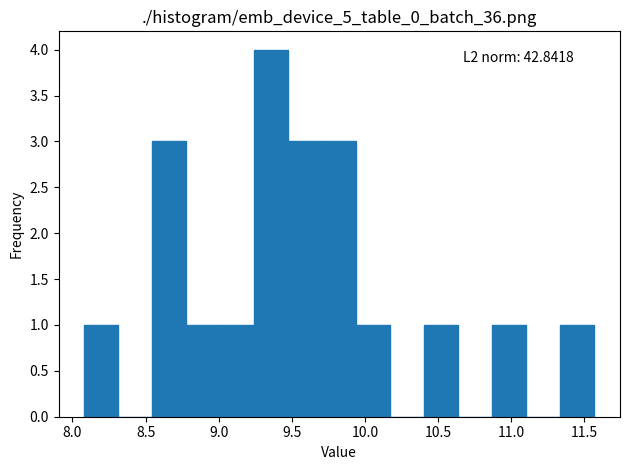

Over which range of the x-axis is the bar tallest?

9.25 to 9.50